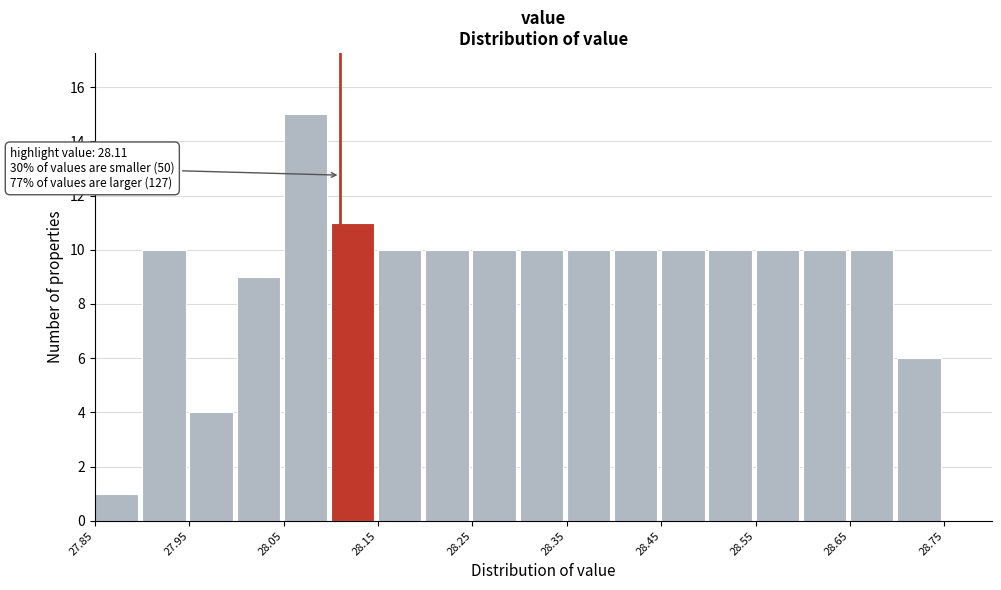

Which range on the x-axis has the tallest bar?

28.05 to 28.10